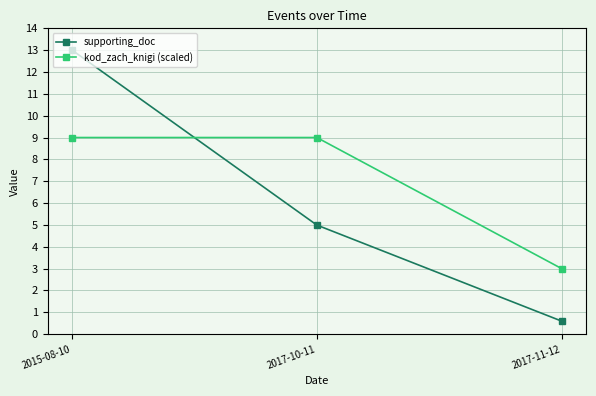

Reading right to left, transcribe all the data shown in this chart.

supporting_doc: 0.6	5.0	13.0
kod_zach_knigi (scaled): 3.0	9.0	9.0